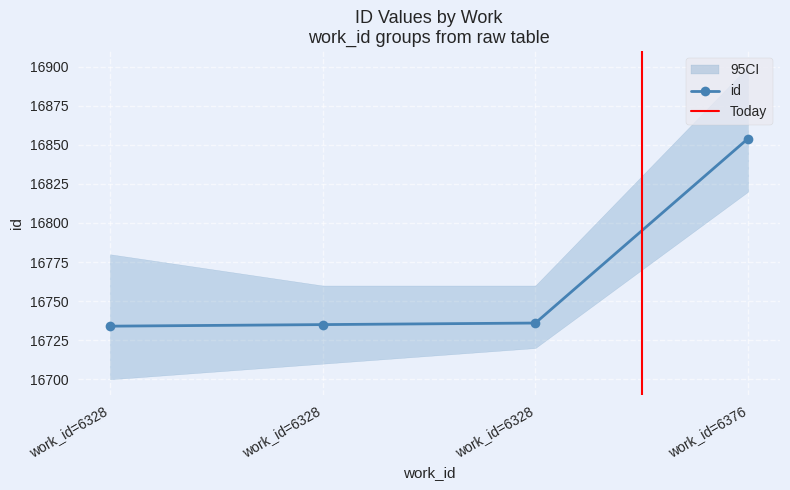

Where does the data first go above 16736?

work_id=6376